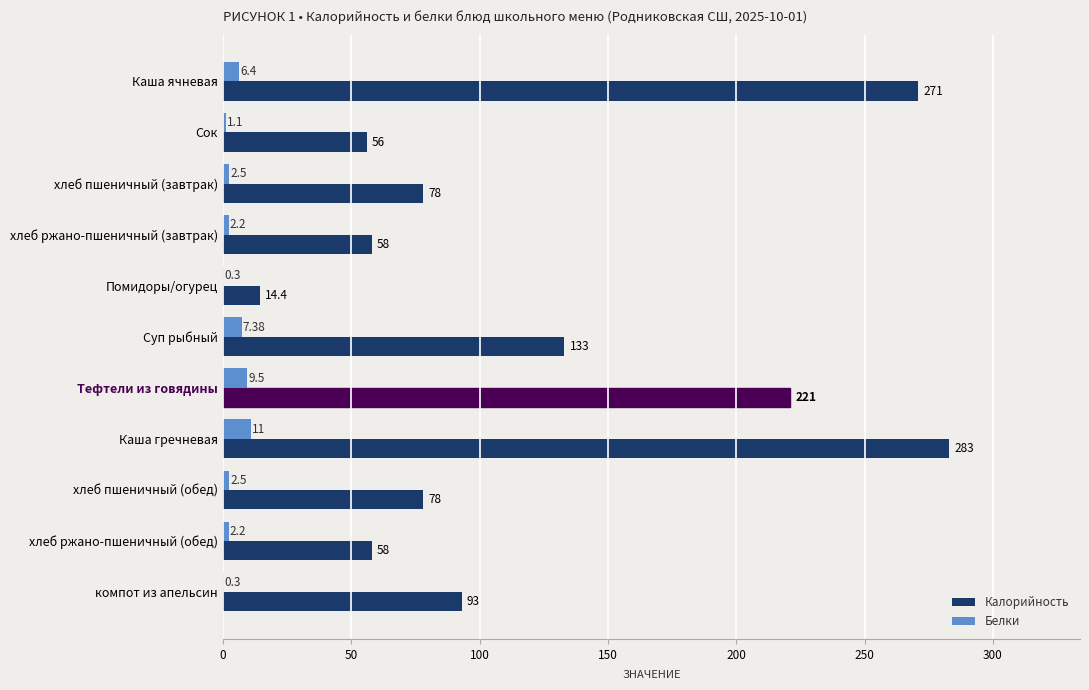

Where is Калорийность nearest to the value 148?

Суп рыбный